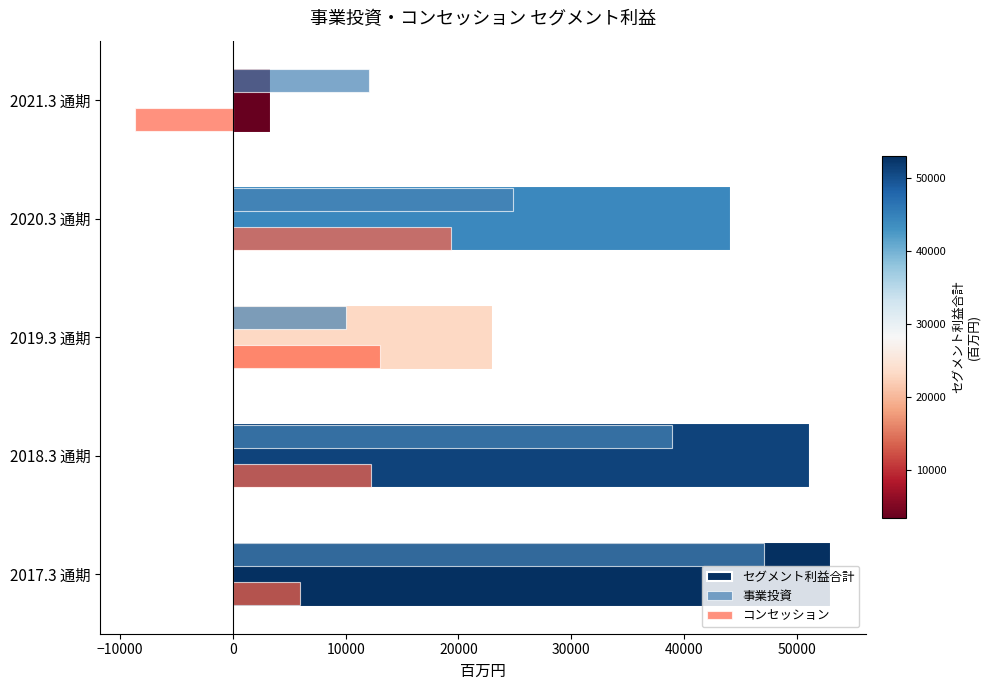

What is the sum of the 事業投資 values at 2018.3 通期 and 2020.3 通期?

63684